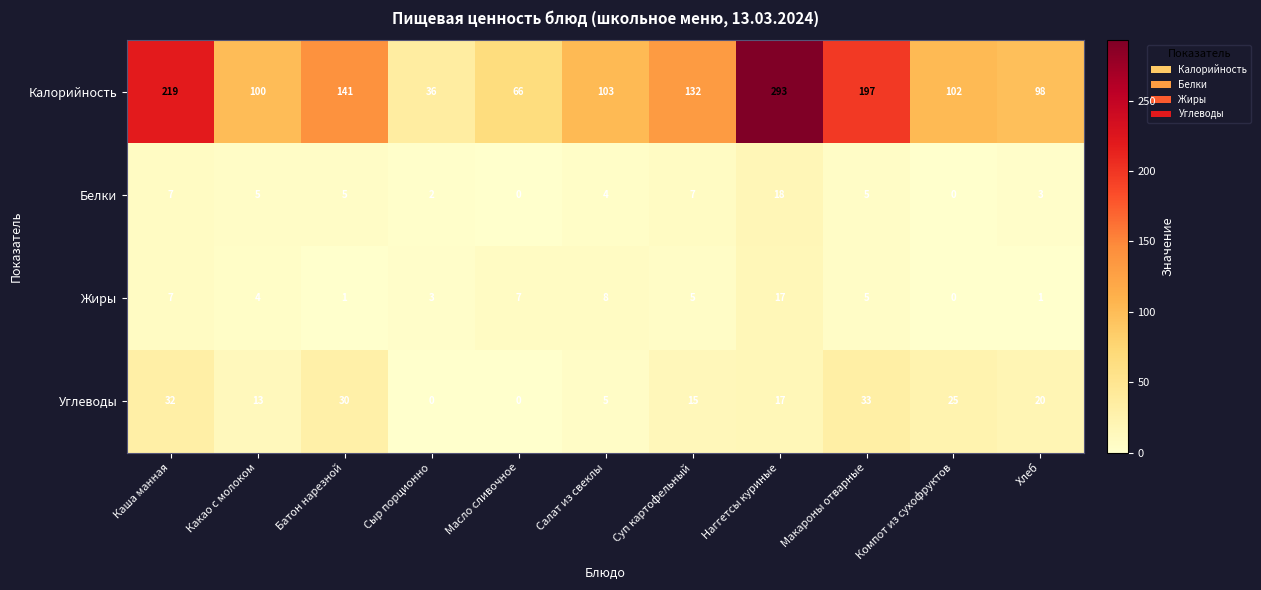

Is it true that Жиры equals 8 at Салат из свеклы?

True